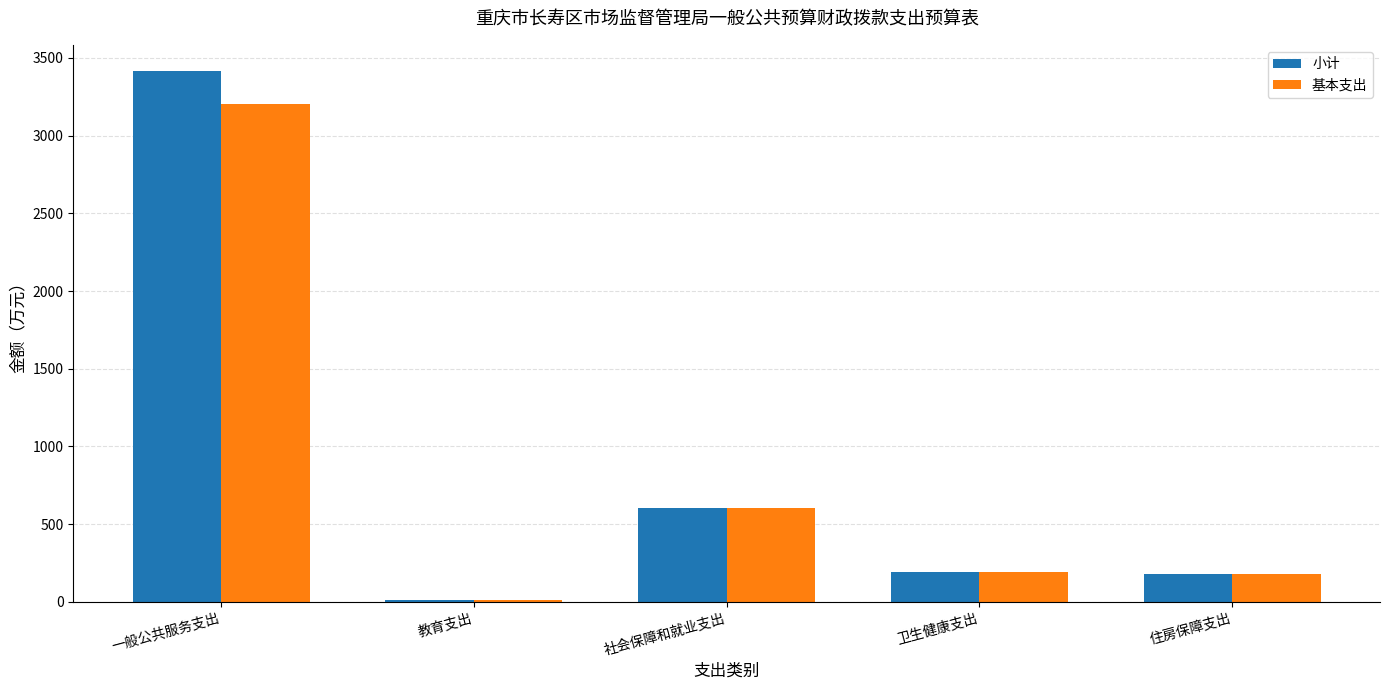

What is the average value of the 基本支出 series?

838.3